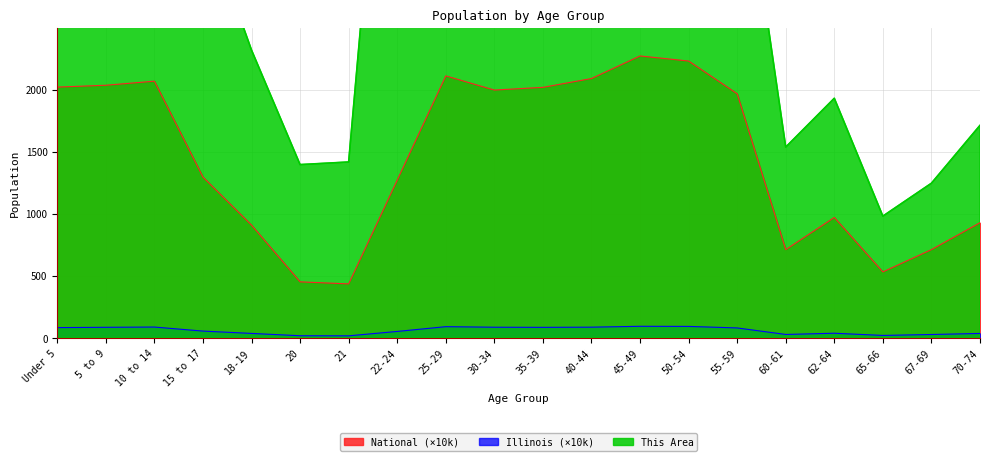

List the series in order of their overall mean, highest first.

This Area, National, Illinois